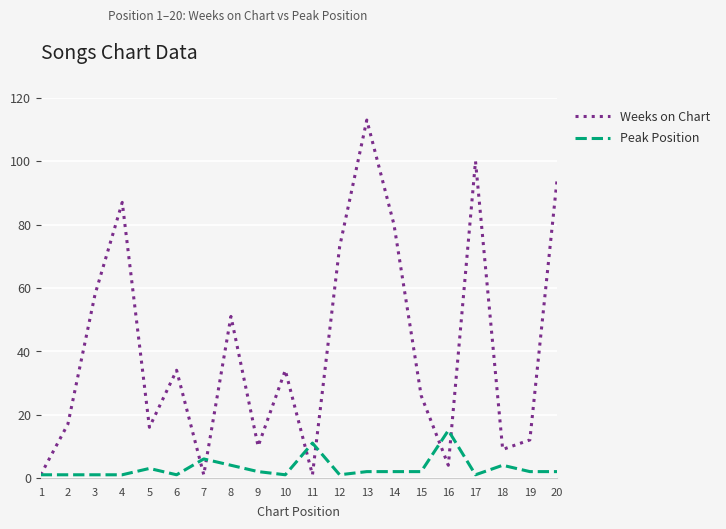

How many series are shown in this chart?

2